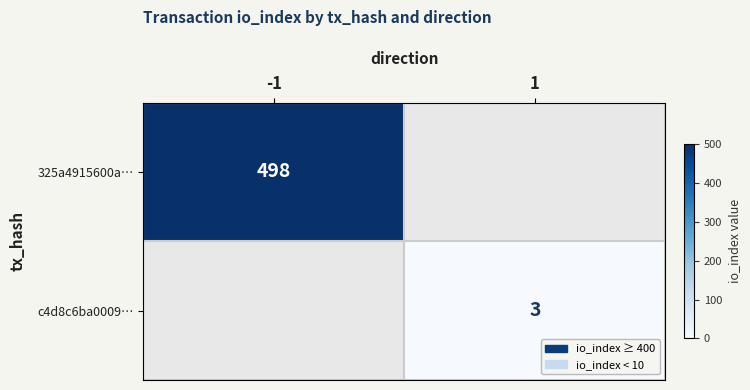

True or false: c4d8c6ba0009… has a value of 3 at 1.

True